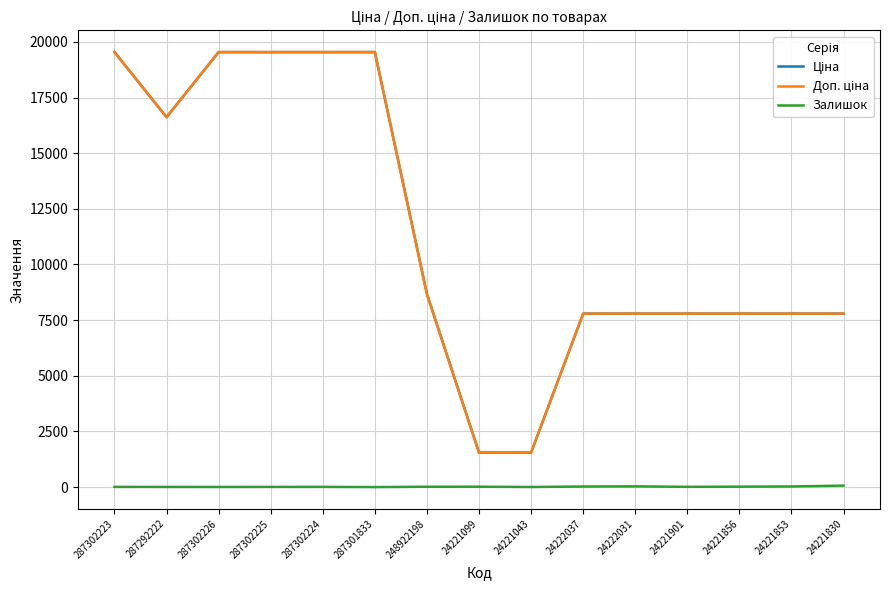

What position from the right is 287302224?

11